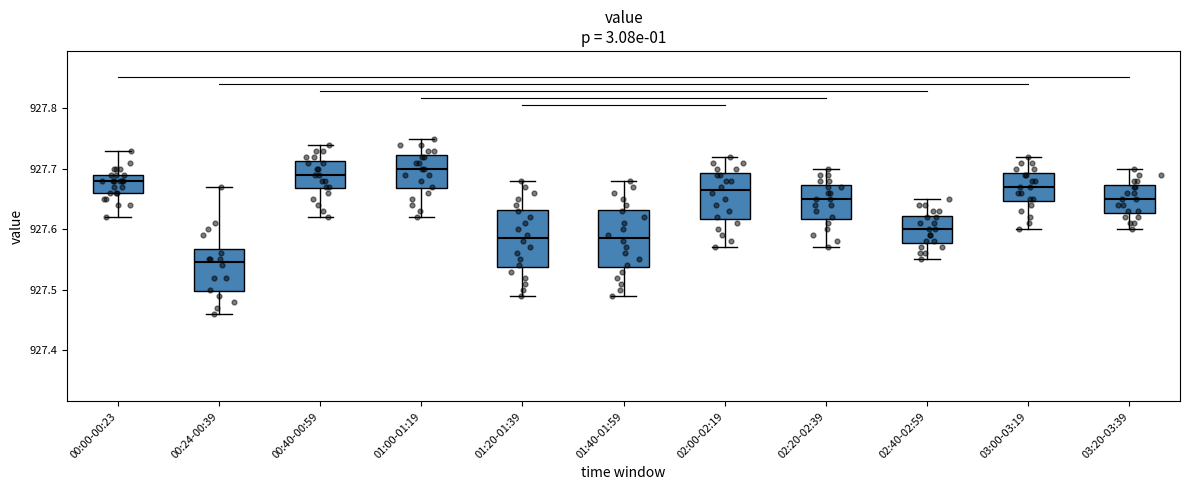

Which box's median line is the lowest?

00:24-00:39